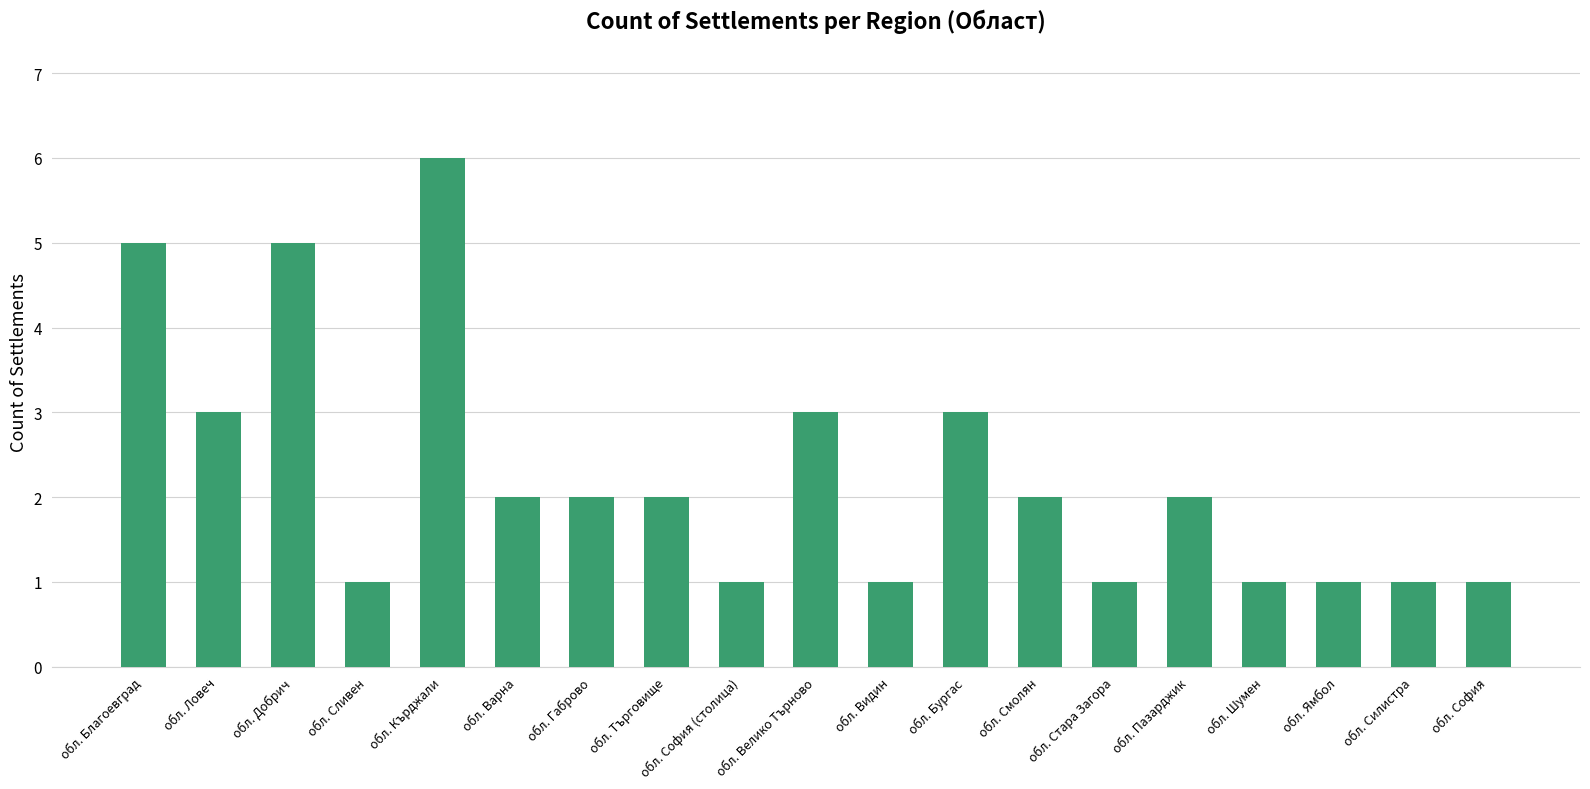

Read the value at обл. Силистра.

1